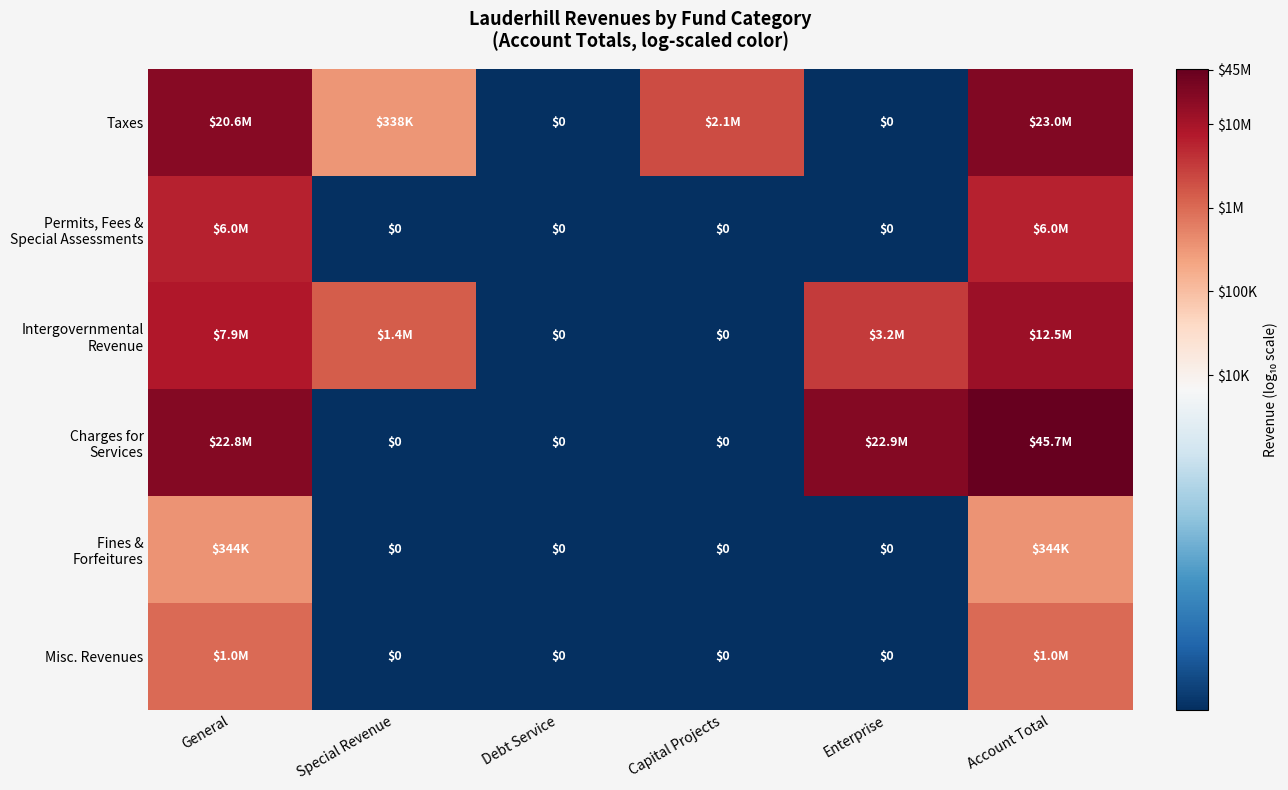

Between General and Debt Service, which is larger?

General